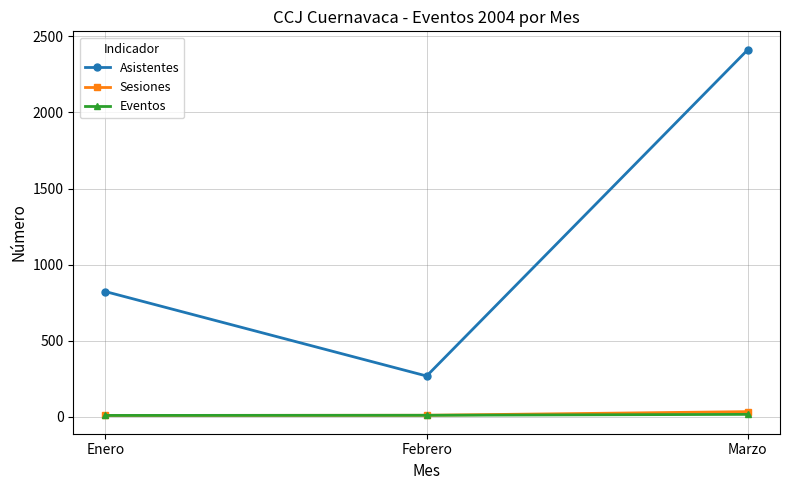

True or false: Asistentes has a value of 265 at Enero.

False